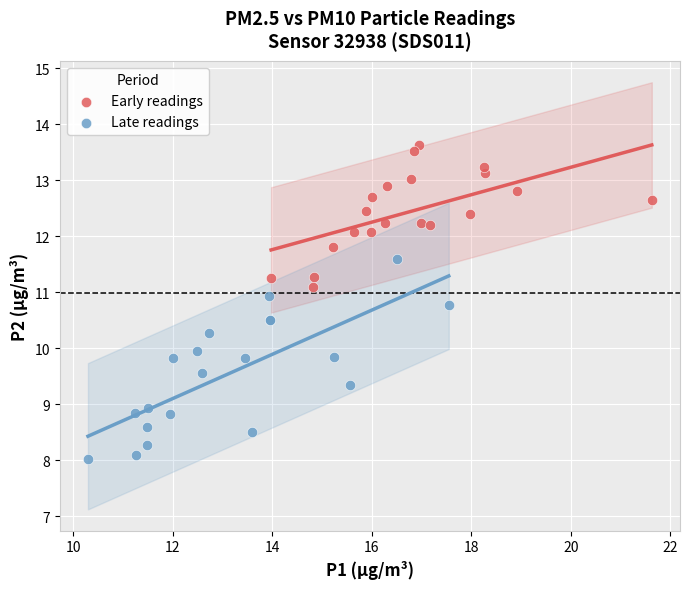

Which series has the largest Y range (max minus min)?

Late readings